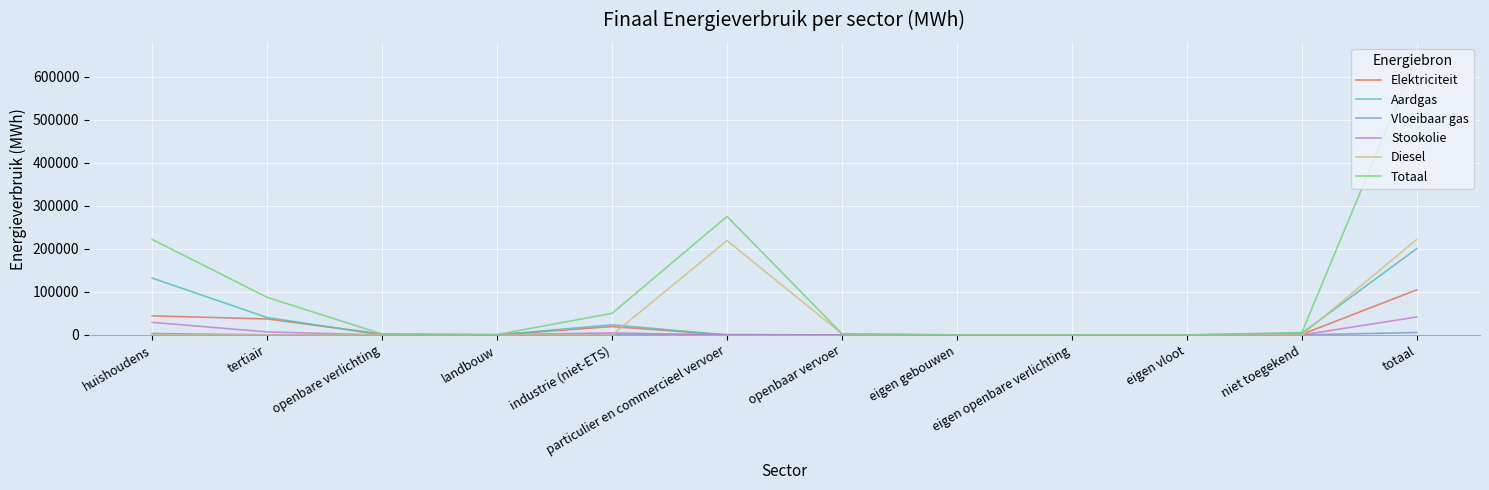

What is the maximum value shown in the chart?

647056.4